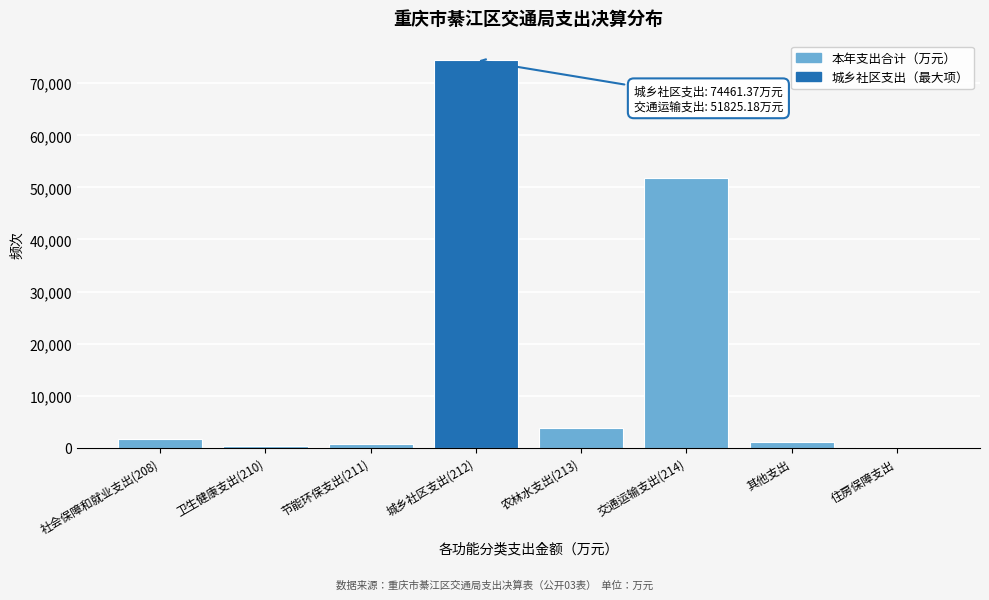

Is it true that the value at 社会保障和就业支出(208) is 1747.6?

True